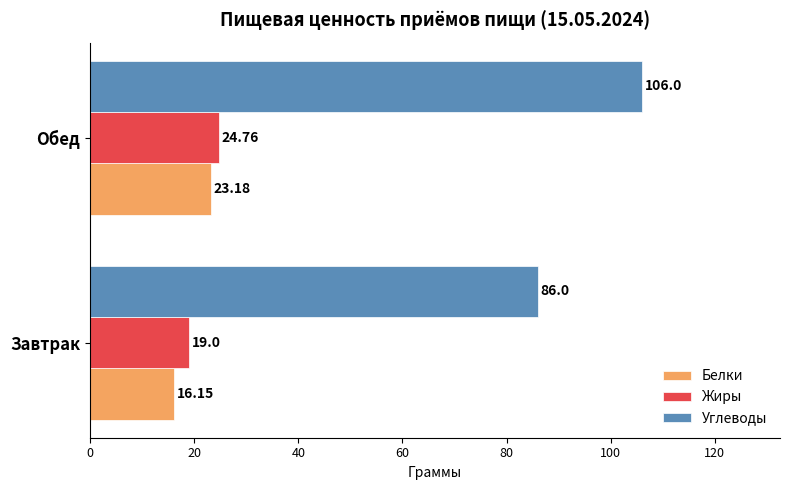

At which category is the sum across all series the highest?

Обед